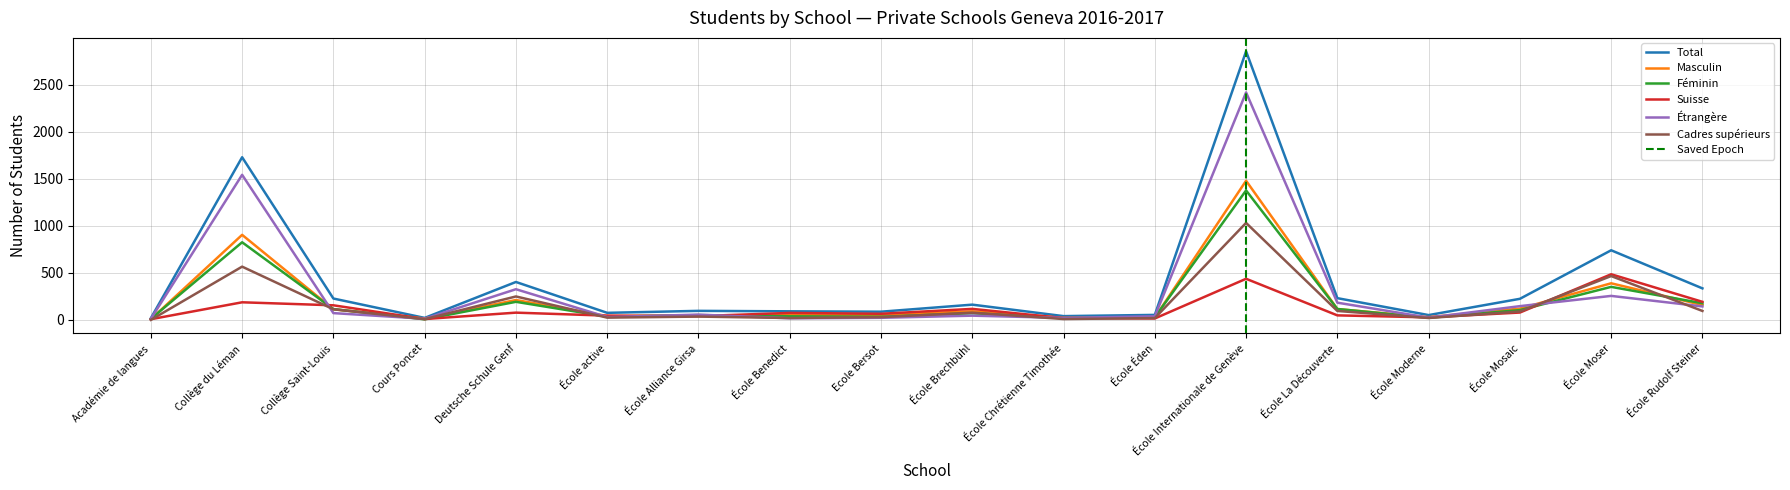

What is the value of the Étrangère point at the 18th from the left?

143